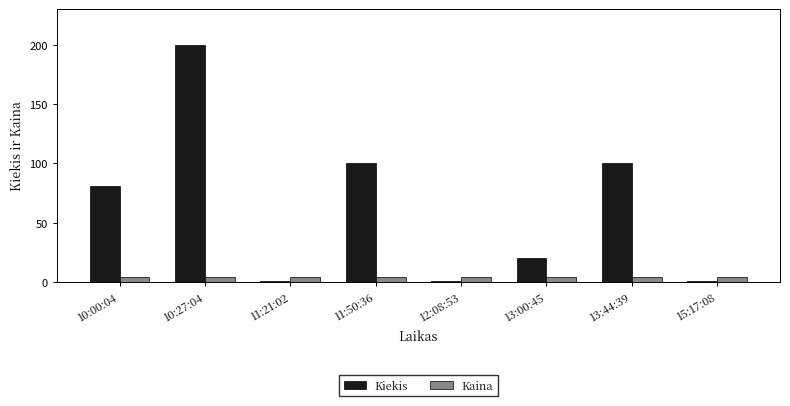

Reading left to right, list all the values displayed in this chart.

Kiekis: 81.0	200.0	1.0	100.0	1.0	20.0	100.0	1.0
Kaina: 4.2	4.2	4.2	4.2	4.2	4.2	4.2	4.2